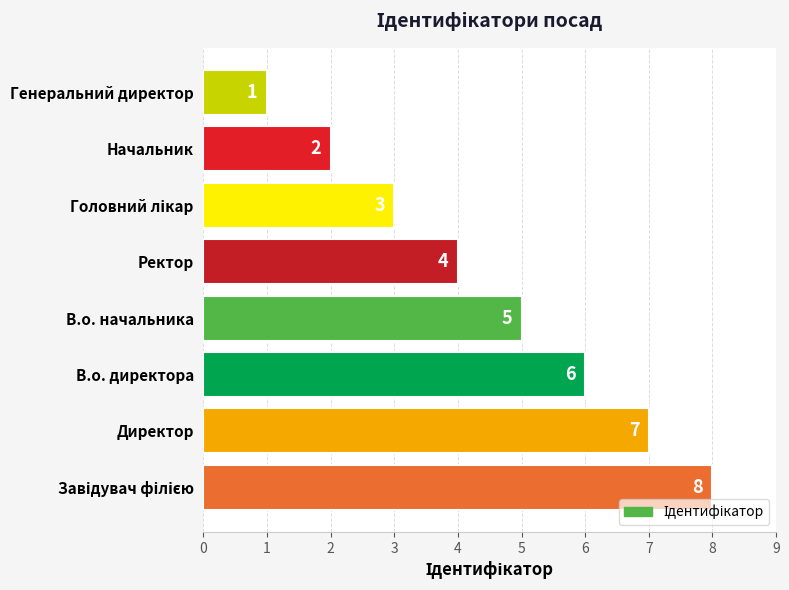

Between В.о. директора and Директор, which is larger?

Директор